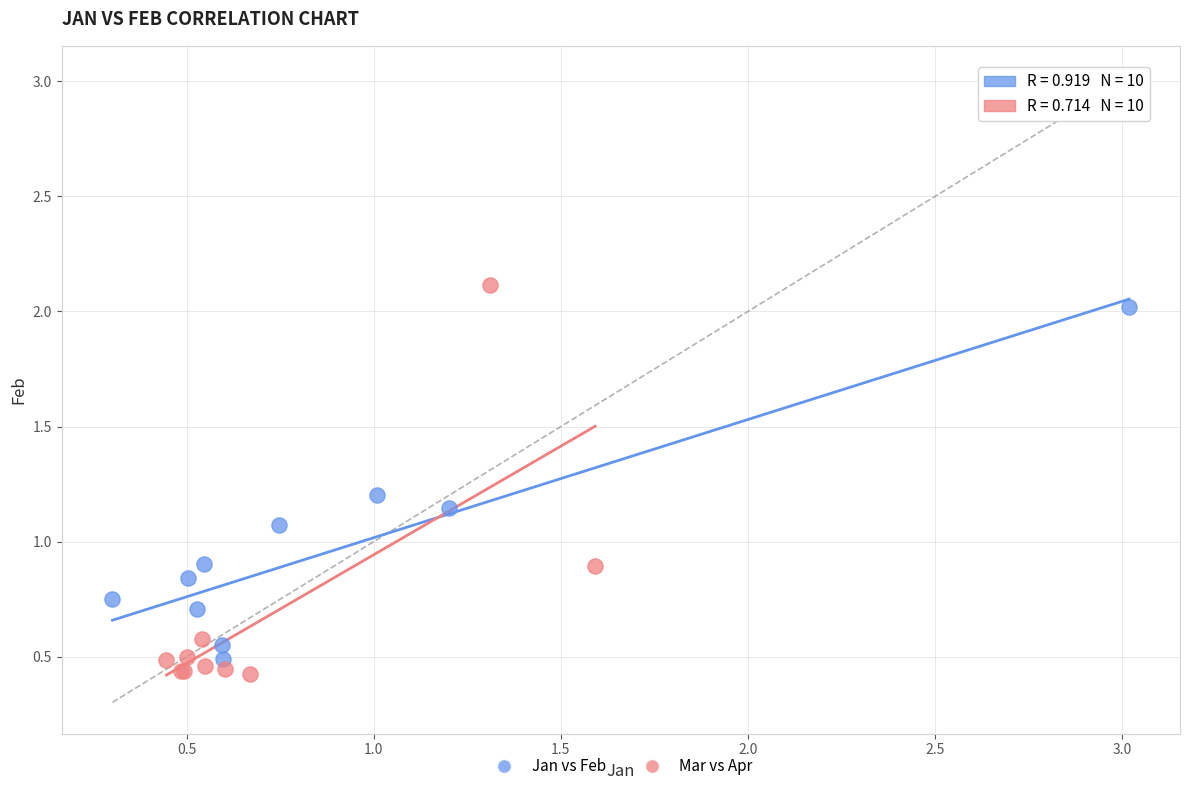

Which series has the widest spread of Y values?

Mar vs Apr